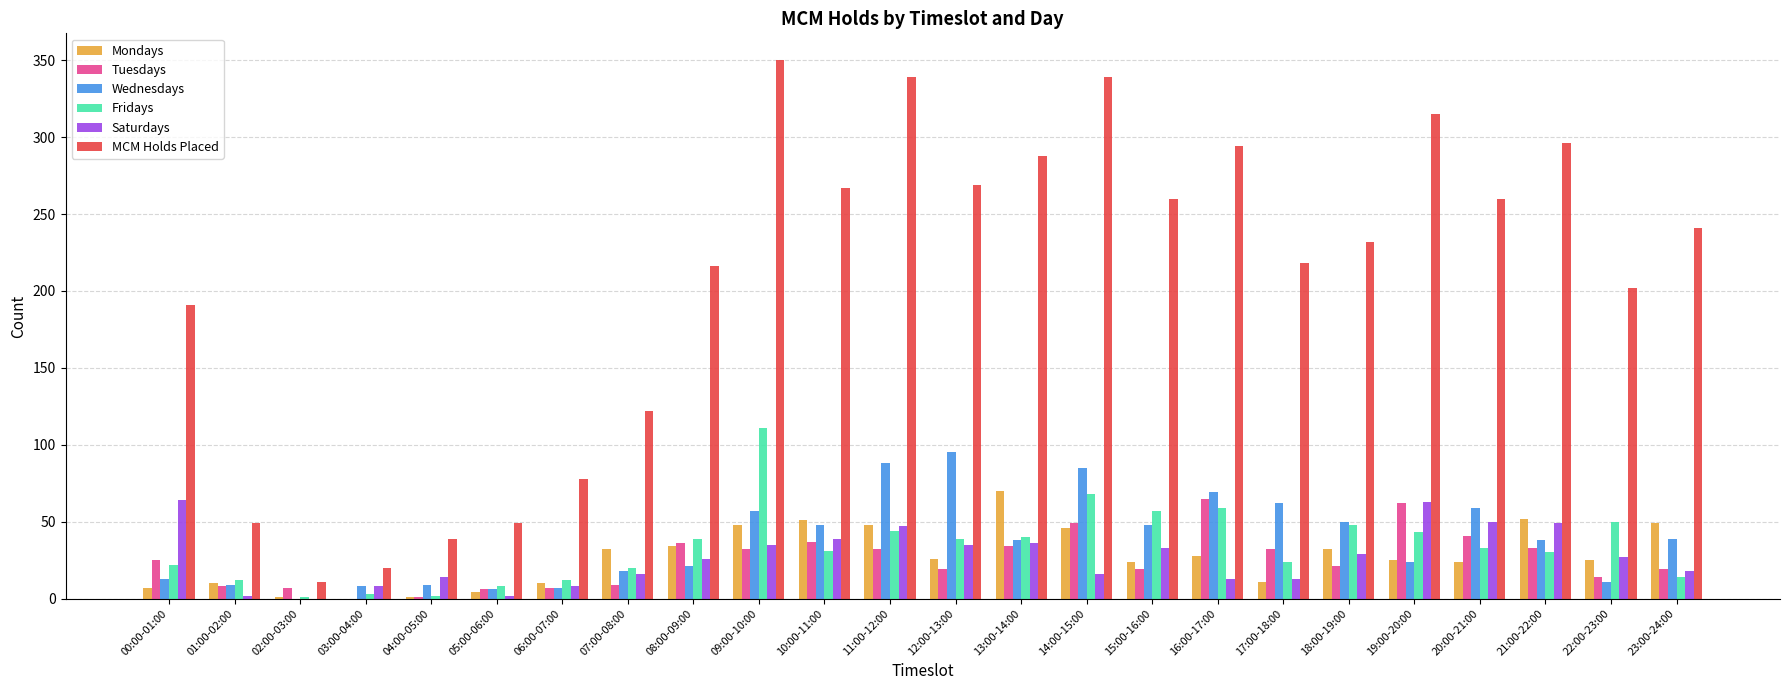

Which series has the largest total across all categories?

MCM Holds Placed